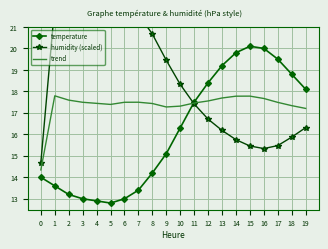

What are all the series names shown in the legend?

temperature, humidity (scaled), trend